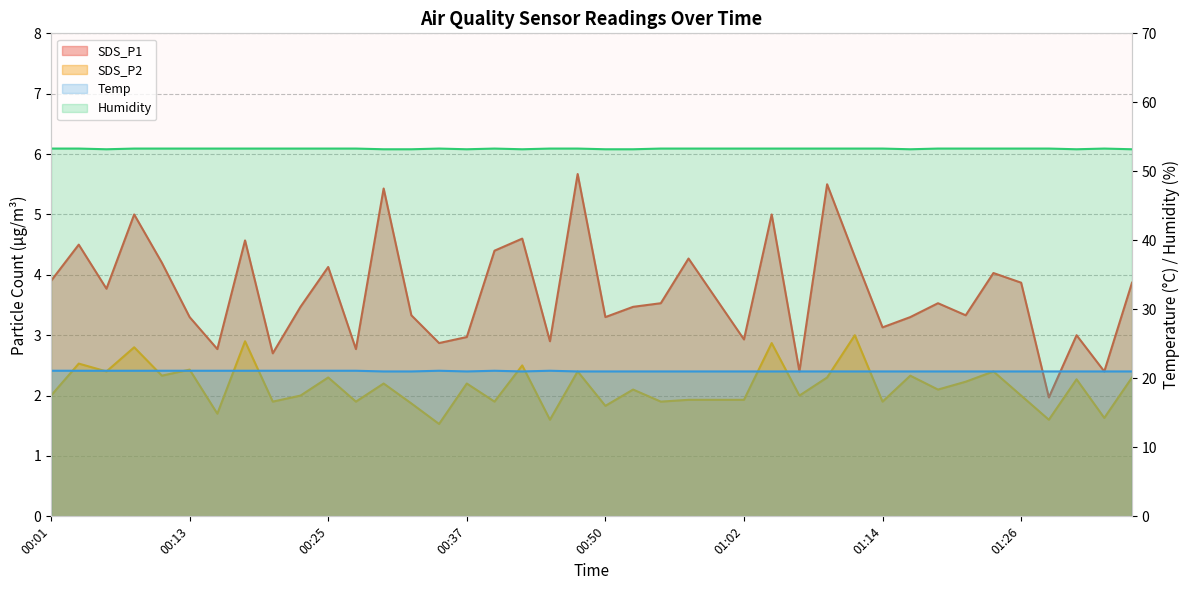

In Humidity, how many points are lower than both neighbors (excluding endpoints)?

5